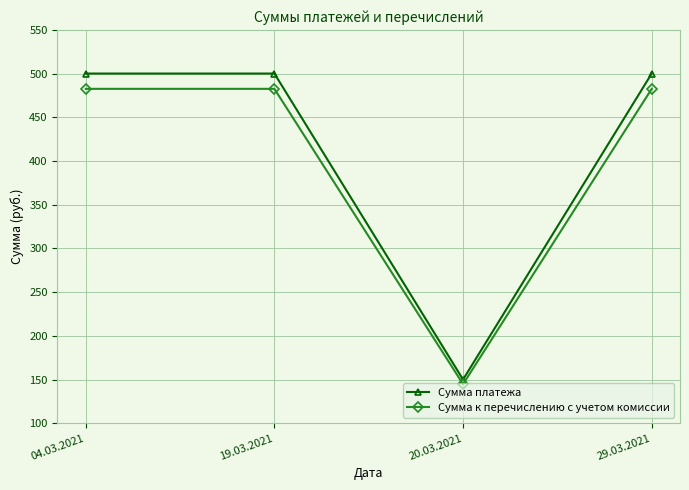

True or false: Сумма к перечислению с учетом комиссии and Сумма платежа intersect in this chart.

False